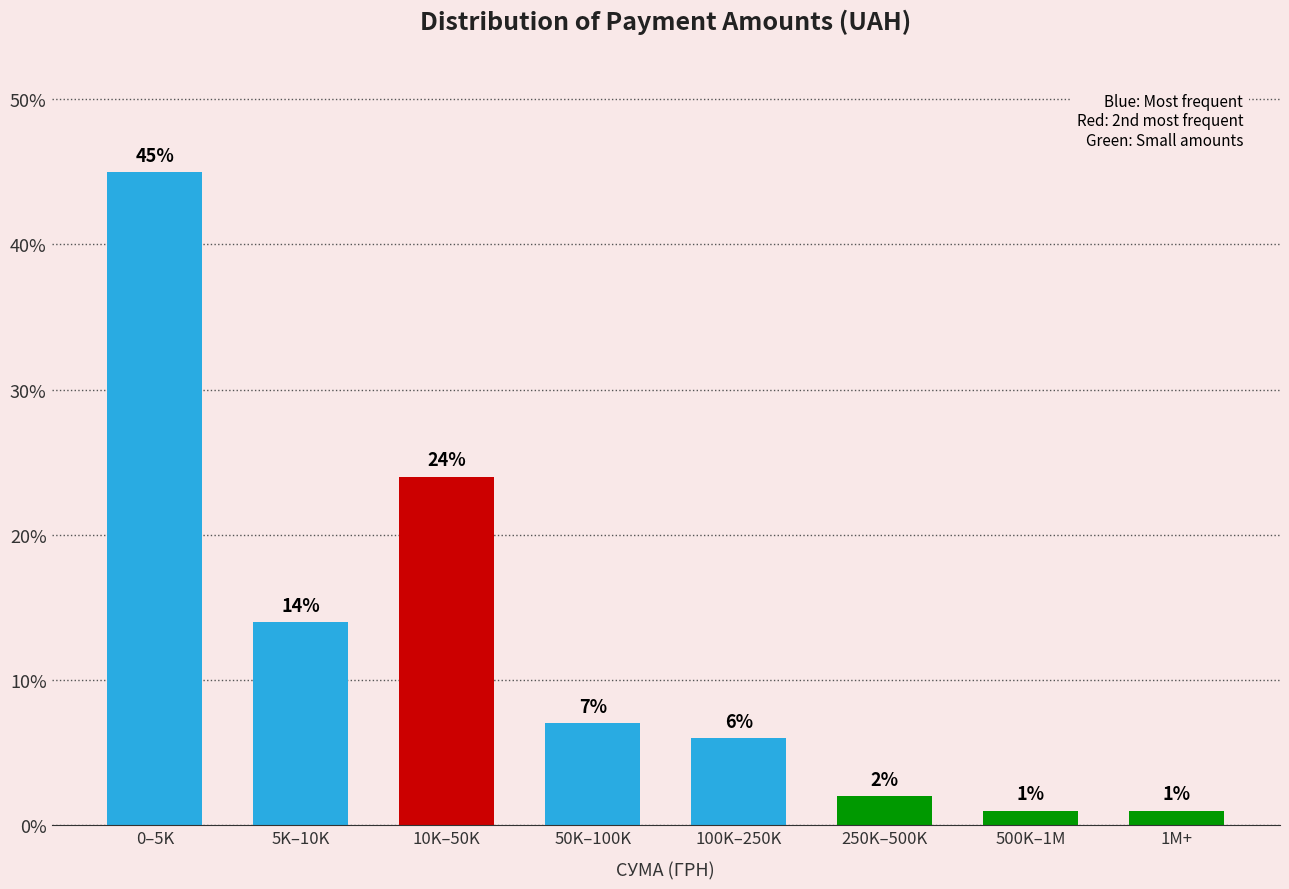

Reading left to right, extract all data points from this chart.

45.0	14.0	24.0	7.0	6.0	2.0	1.0	1.0